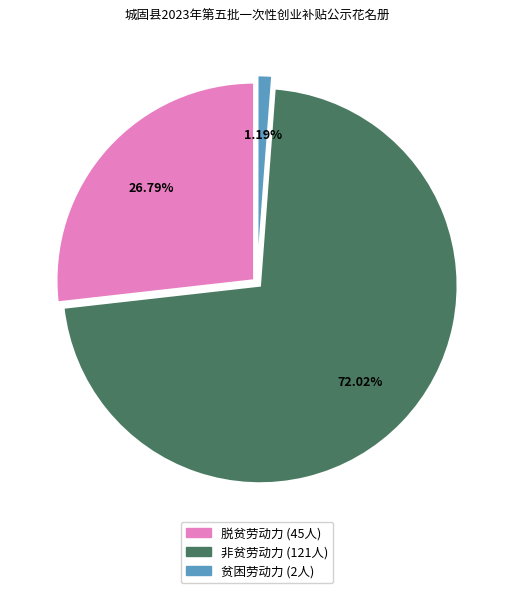

How many segments does this pie chart have?

3